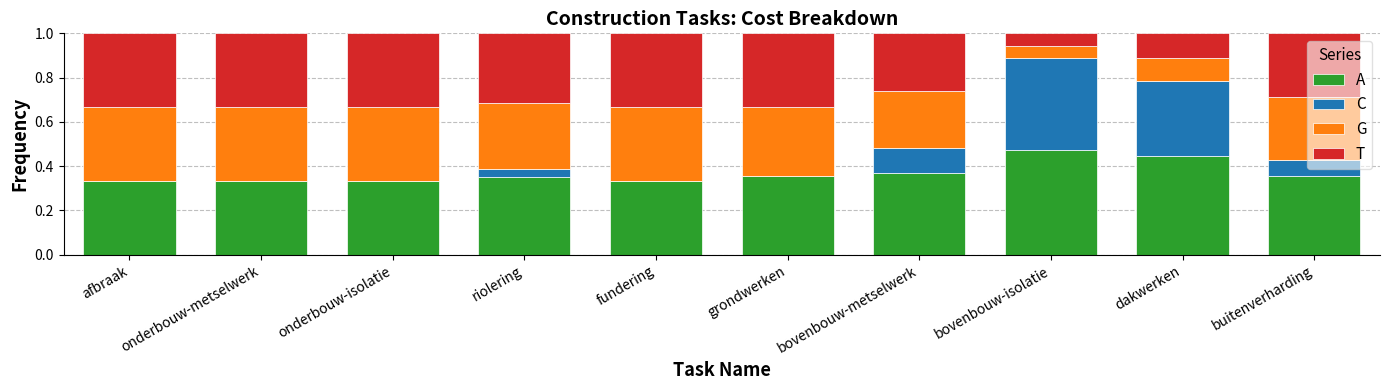

At which label does A reach its peak?

bovenbouw-isolatie